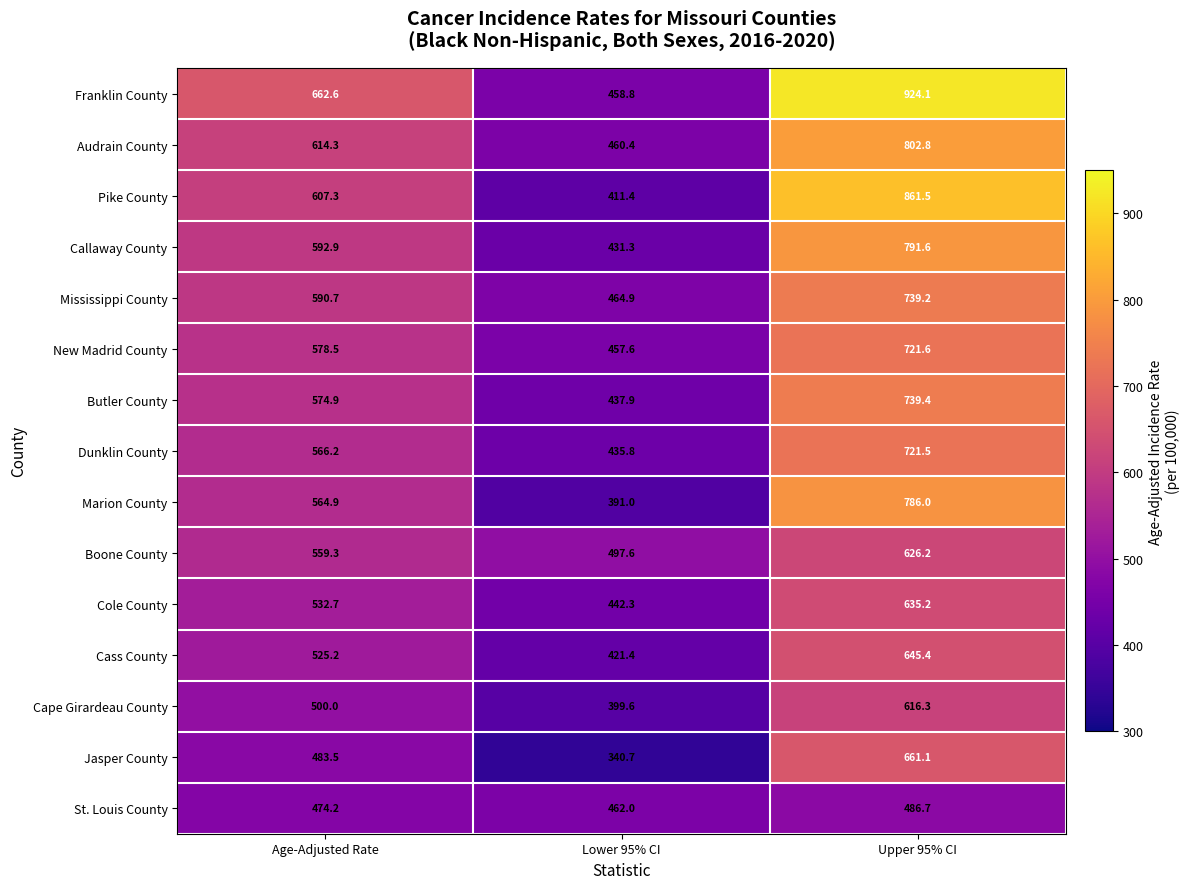

Which series has the largest range (max minus min)?

Franklin County